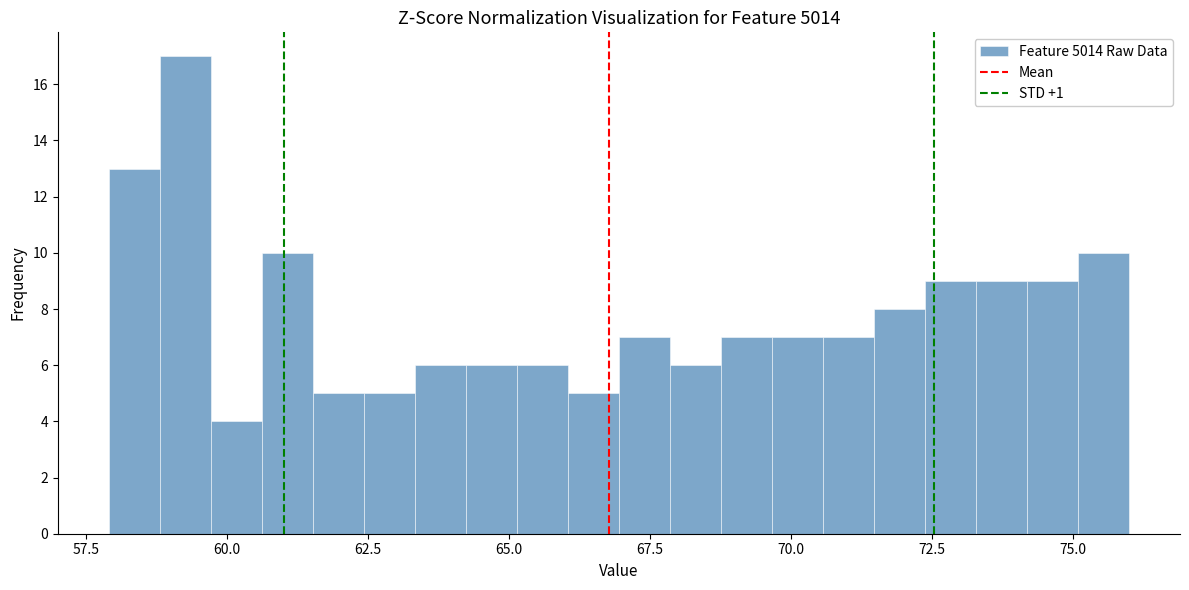

Around what value on the x-axis is the tallest bar? Give the approximate position of its centre, as read against the axis.

59.5